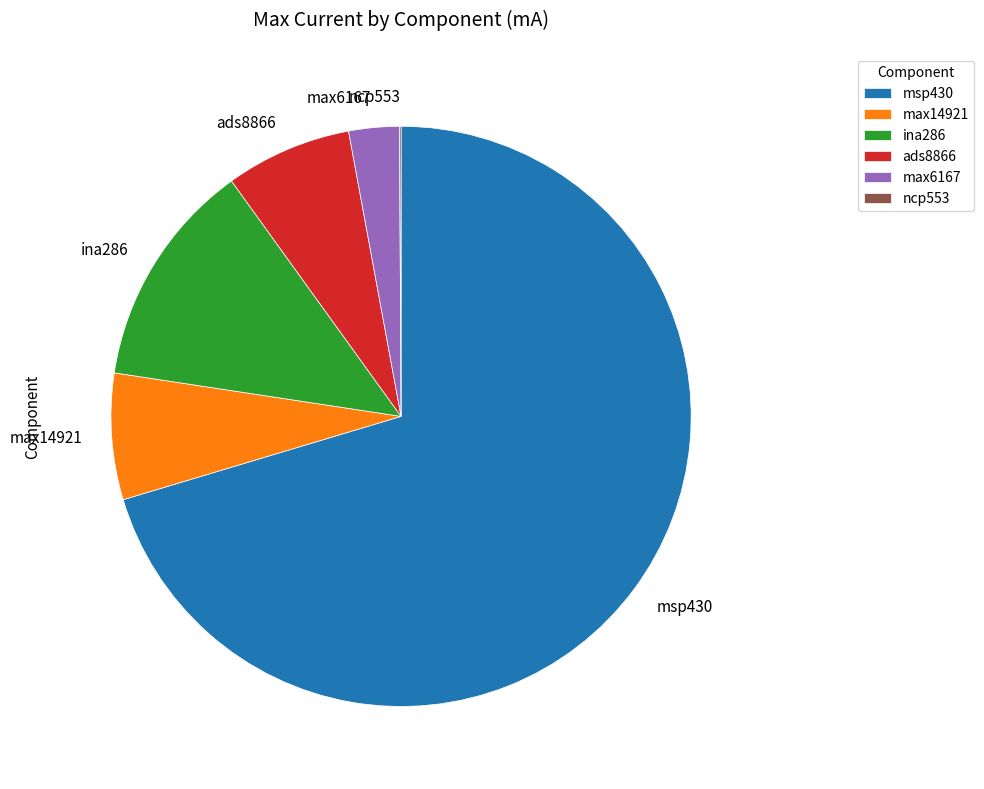

True or false: msp430 accounts for 70% of the total.

True